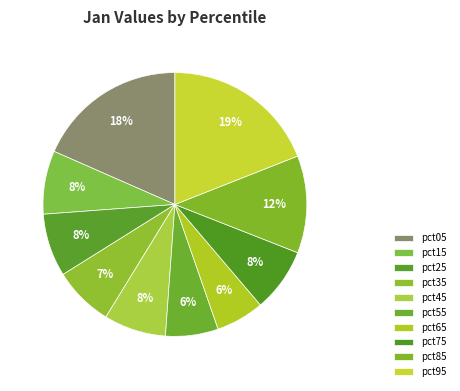

True or false: pct75 accounts for 8% of the total.

True